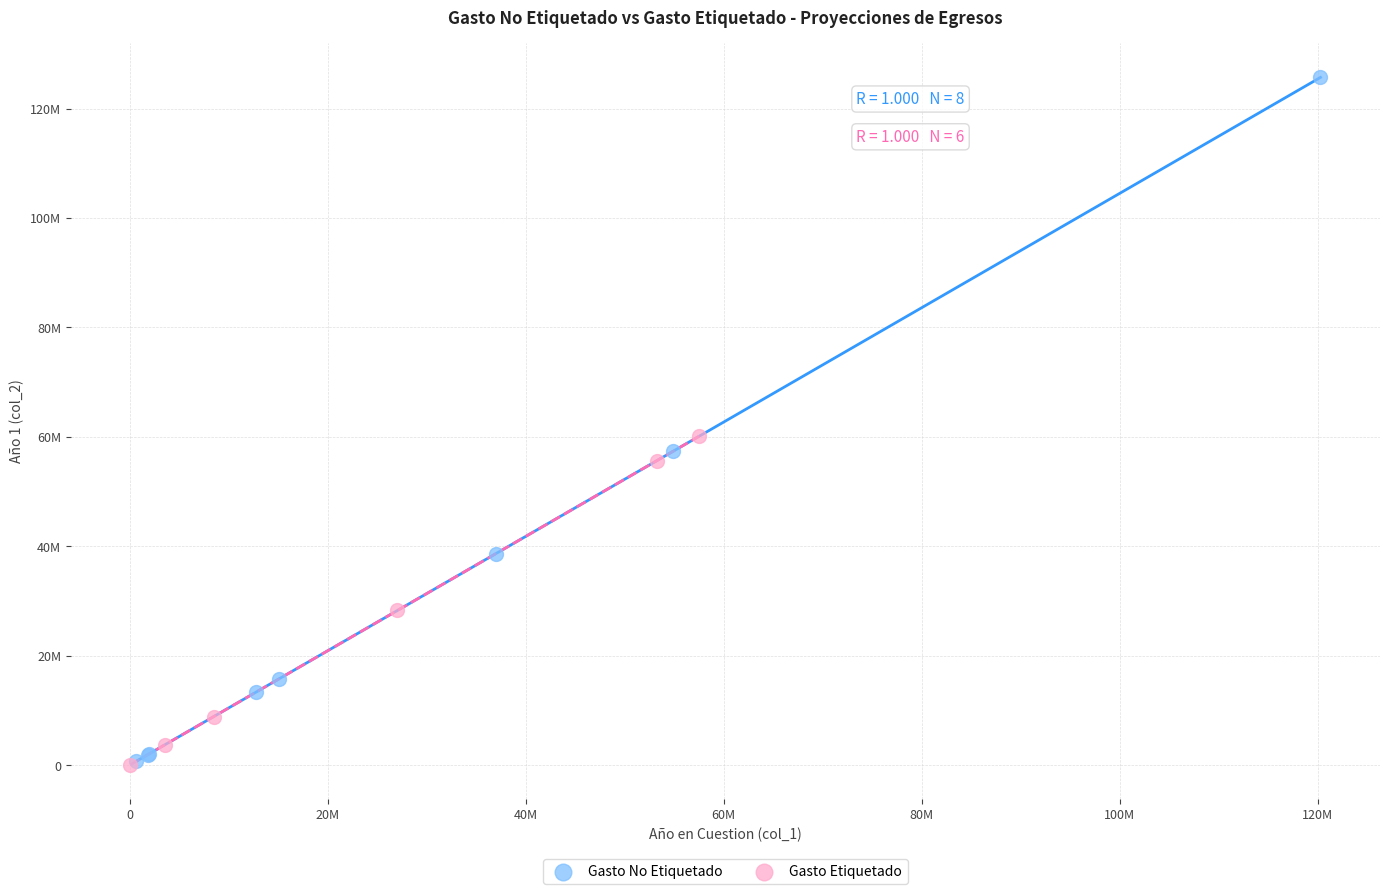

What are all the series names shown in the legend?

Gasto No Etiquetado, Gasto Etiquetado